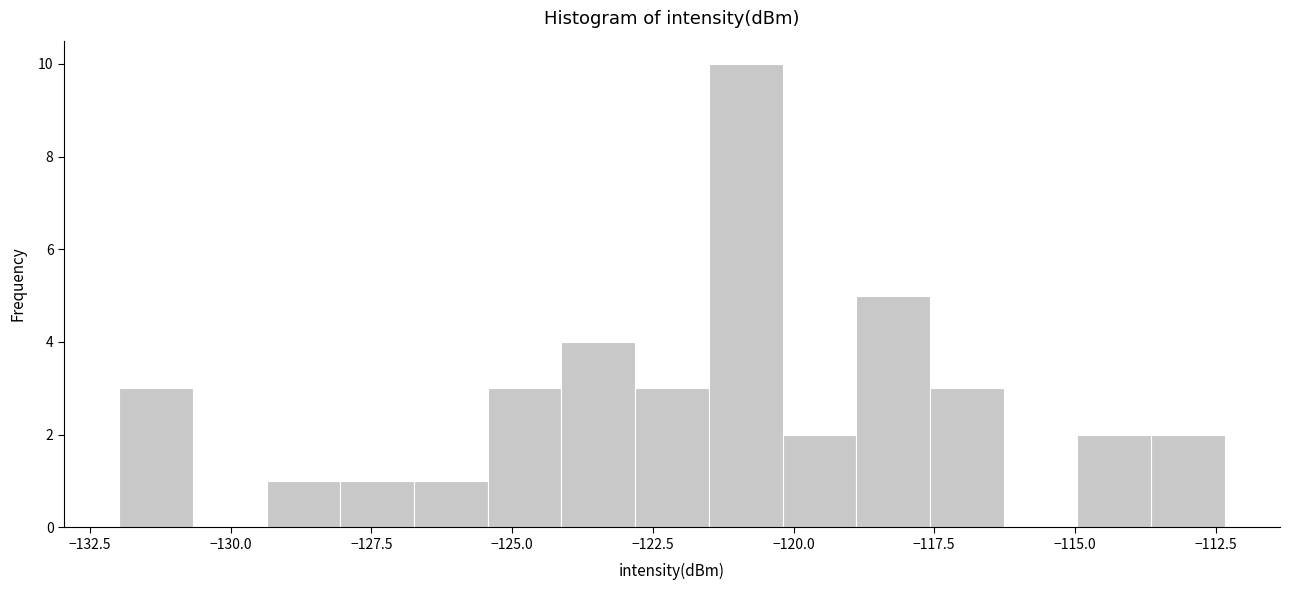

Around what value on the x-axis is the tallest bar? Give the approximate position of its centre, as read against the axis.

-121.0